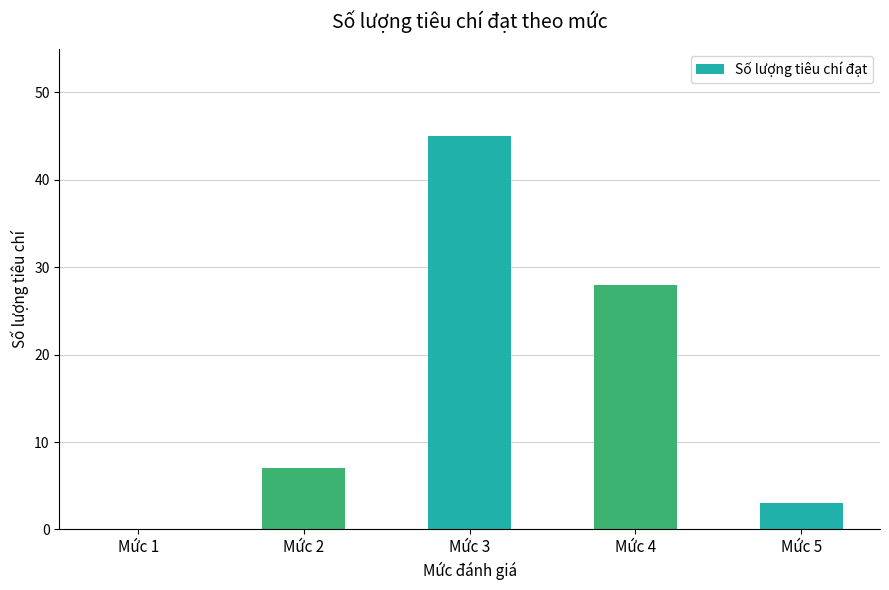

What is the change in value from Mức 3 to Mức 5?

-42